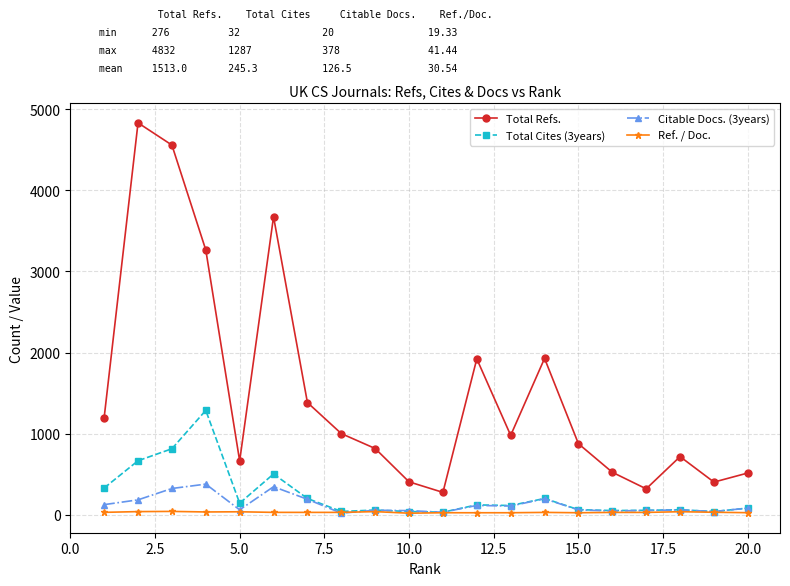

What is the sum of all Total Refs. values?

30259.0